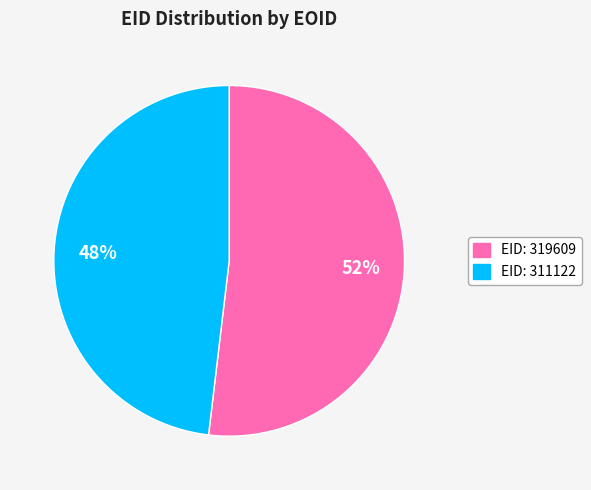

To the nearest percent, what is the difference between the largest and smallest slice percentages?

4%